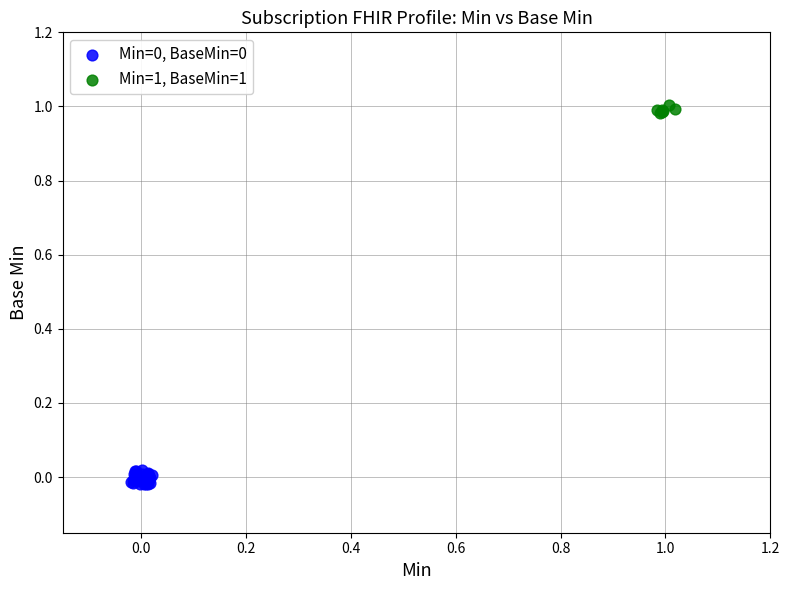

Which series reaches the maximum Y coordinate?

Min=1, BaseMin=1